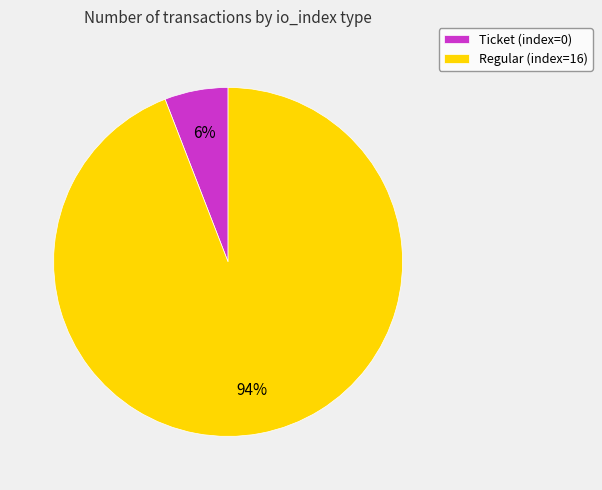

To the nearest percent, what is the difference between the Ticket (index=0) and Regular (index=16) slice percentages?

88%